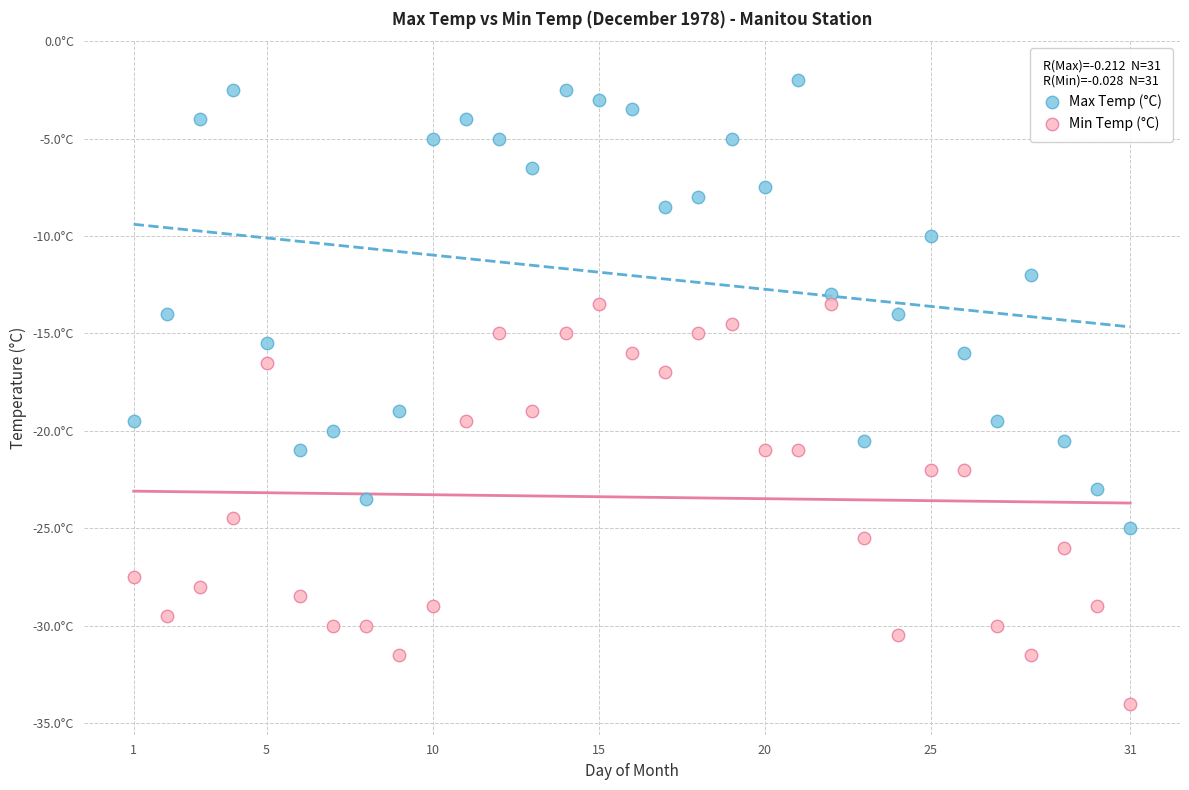

Which series reaches the maximum Y coordinate?

Max Temp (°C)